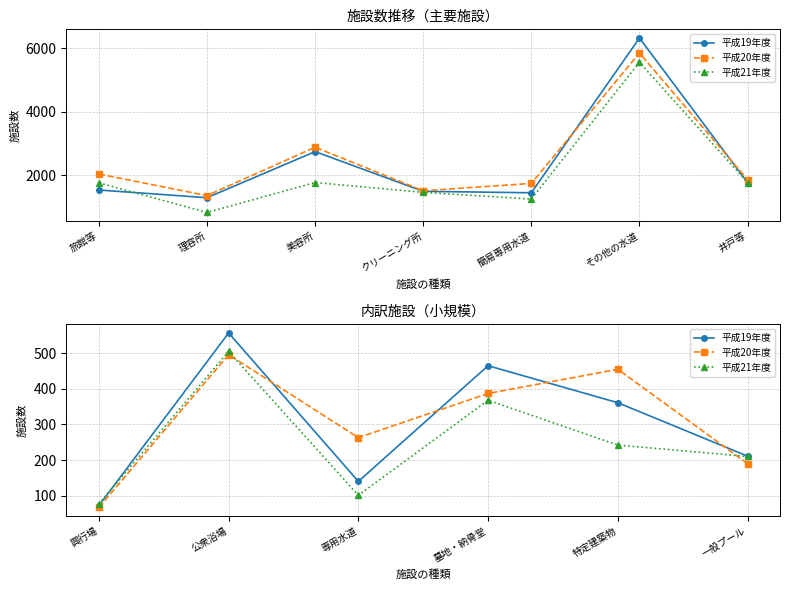

How many interior local peaks does the 平成19年度 series have?

2